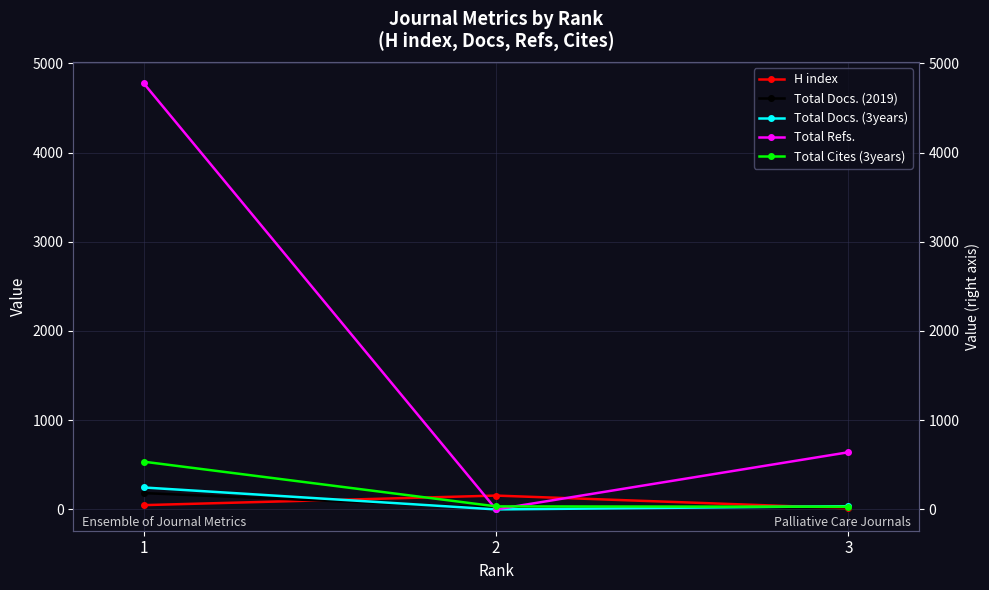

True or false: Total Docs. (2019) has a value of 183 at 1.

True